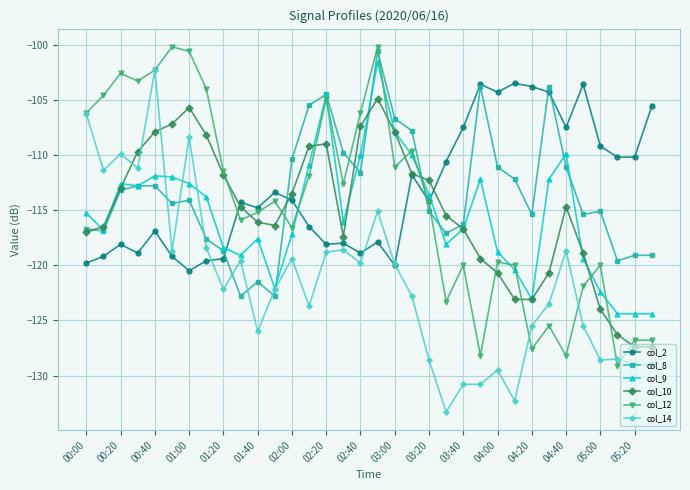

Which series has the widest spread of values?

col_14